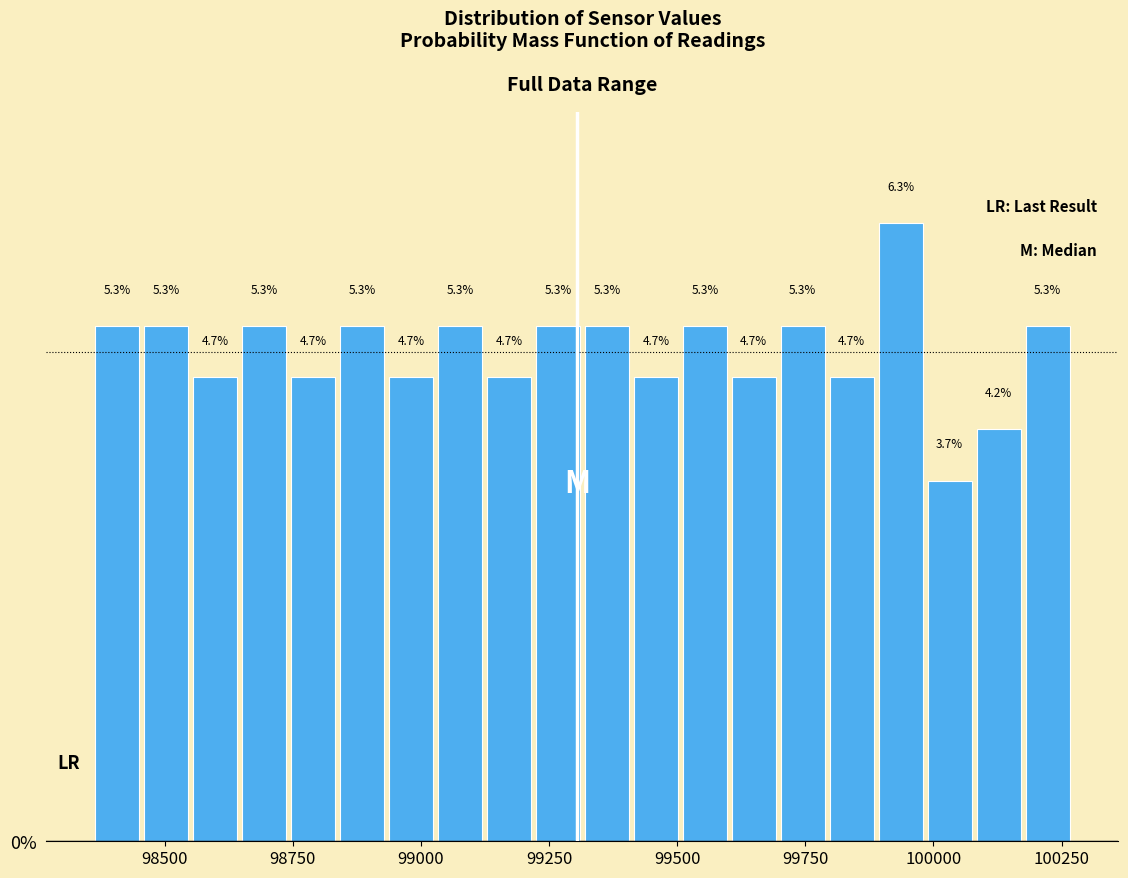

Around what value on the x-axis is the tallest bar? Give the approximate position of its centre, as read against the axis.

99950